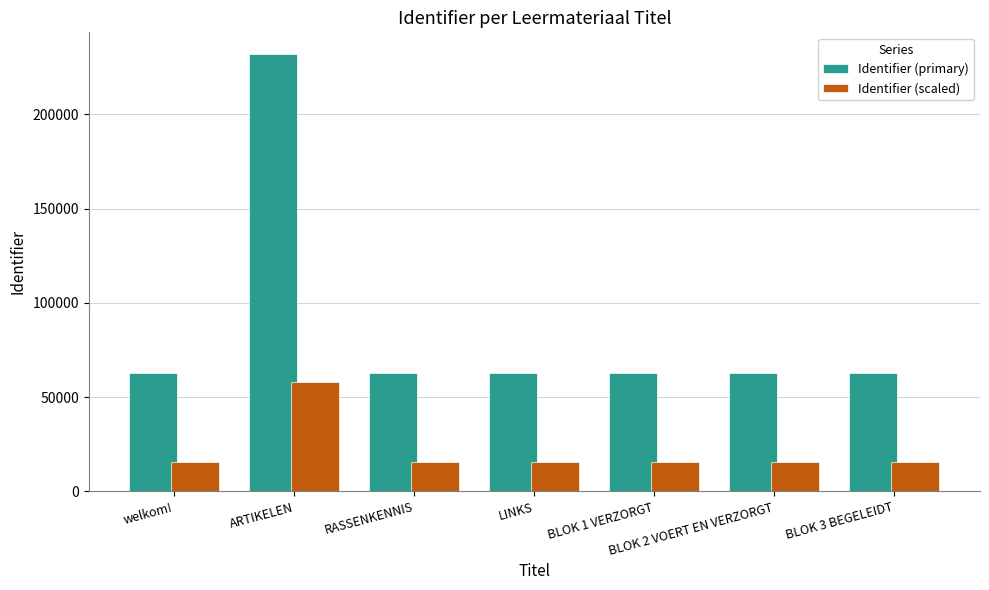

At which category is the sum across all series the highest?

ARTIKELEN